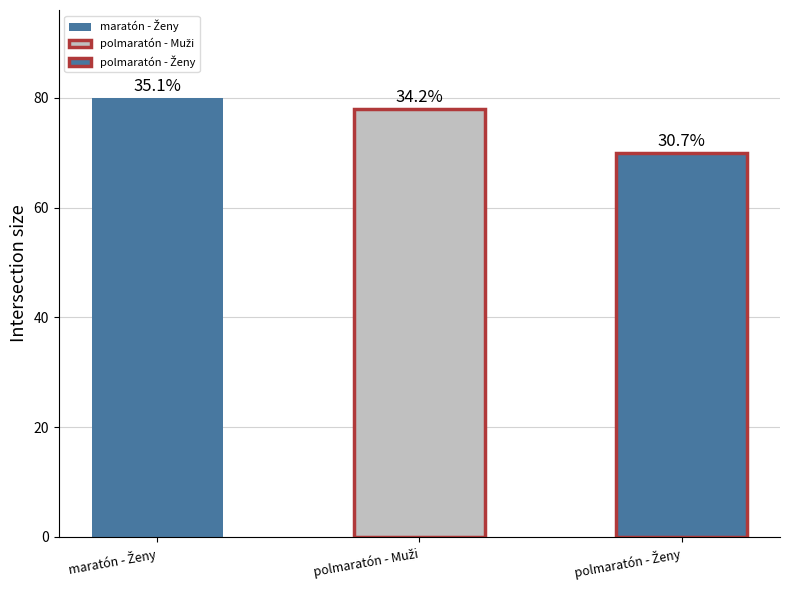

What is the ratio of the value at polmaratón - Ženy to the value at polmaratón - Muži?

0.9